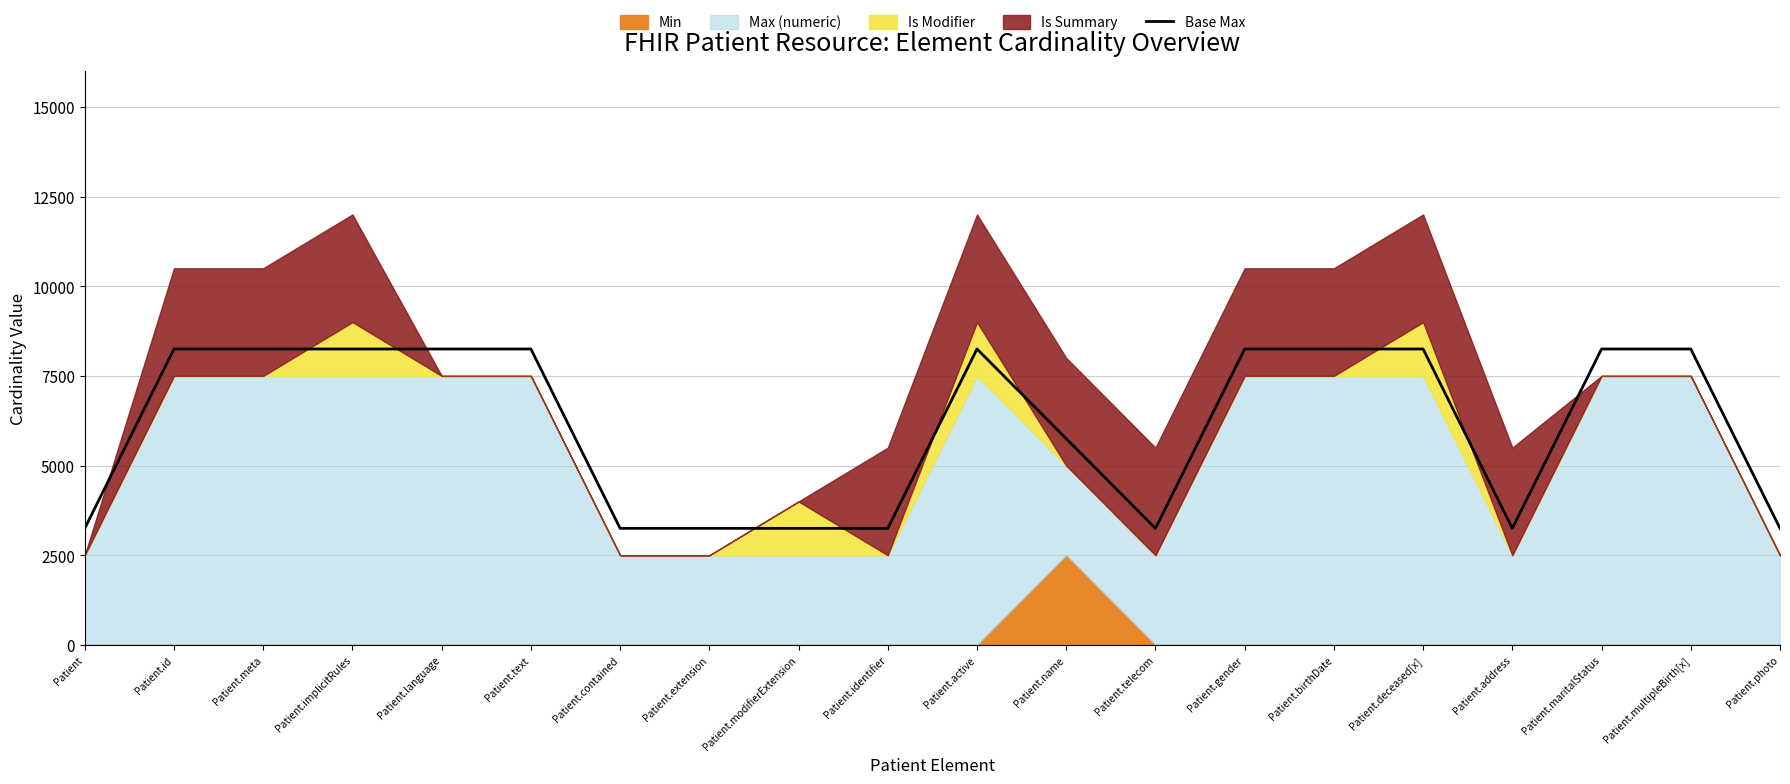

Does the chart have visible grid lines?

Yes